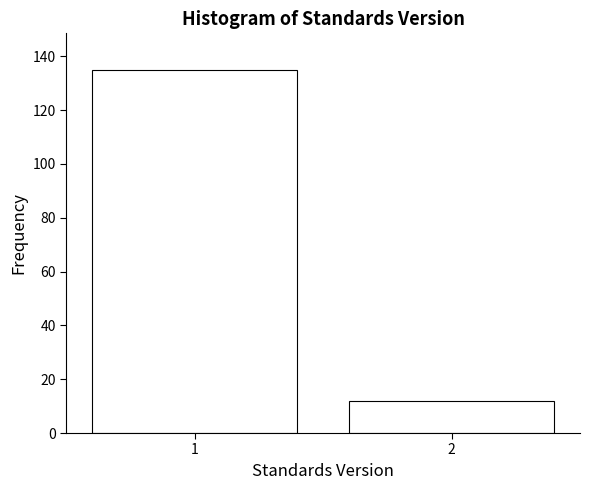

Reading right to left, transcribe all the data shown in this chart.

2=12	1=135